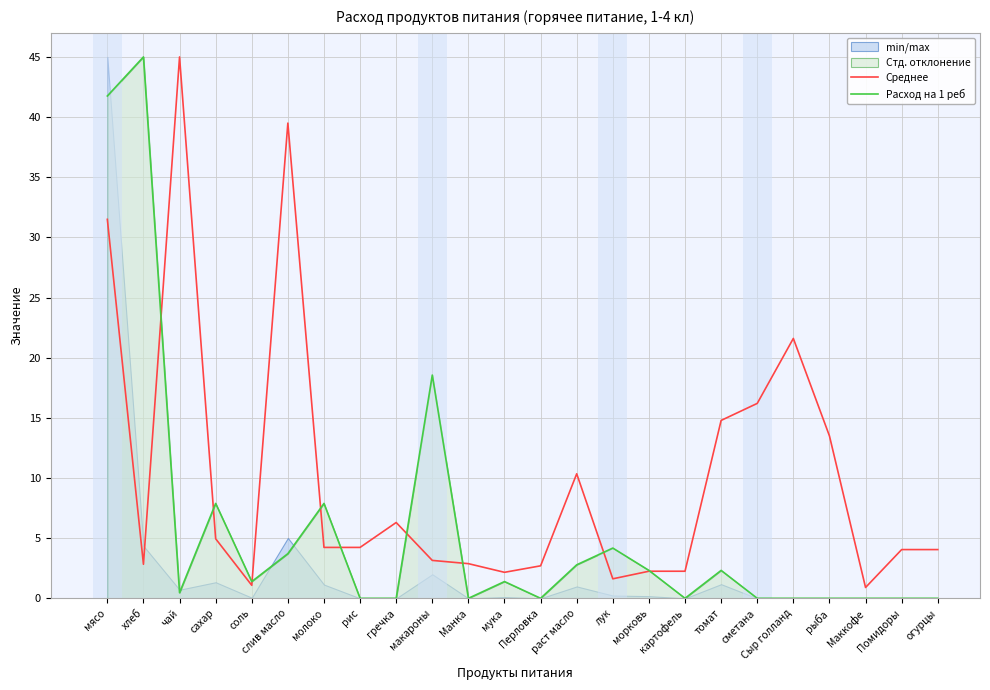

Which series has the largest total across all categories?

Среднее